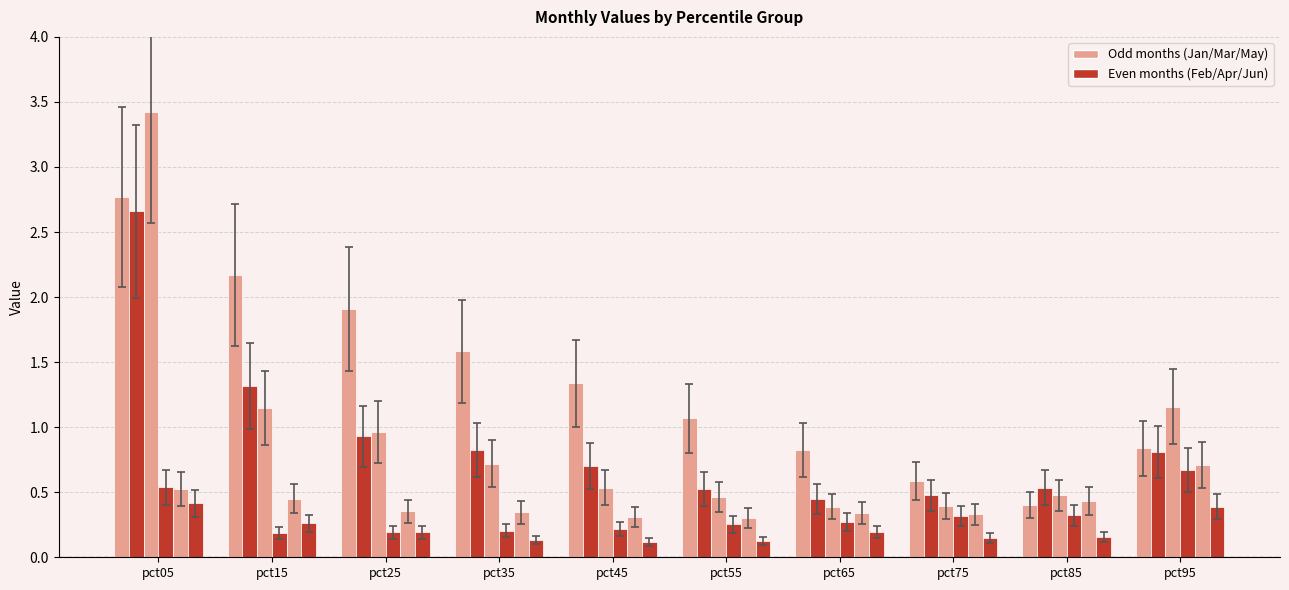

Are the bars grouped side by side (vs. stacked)?

Yes